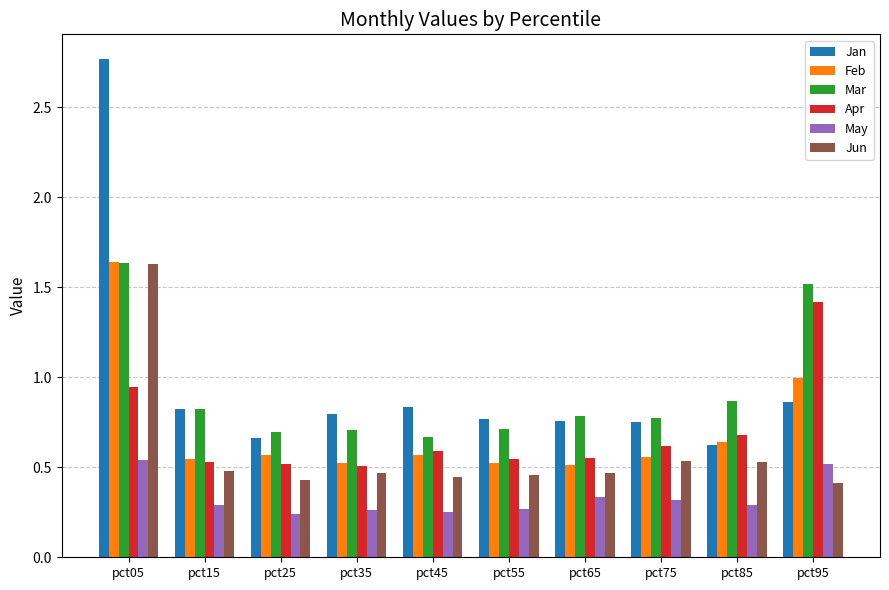

At which category is the sum across all series the highest?

pct05